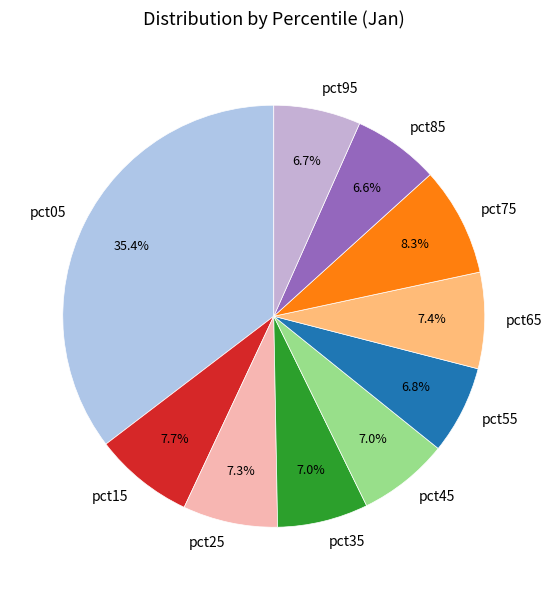

Is there any slice that represents more than half of the pie?

No